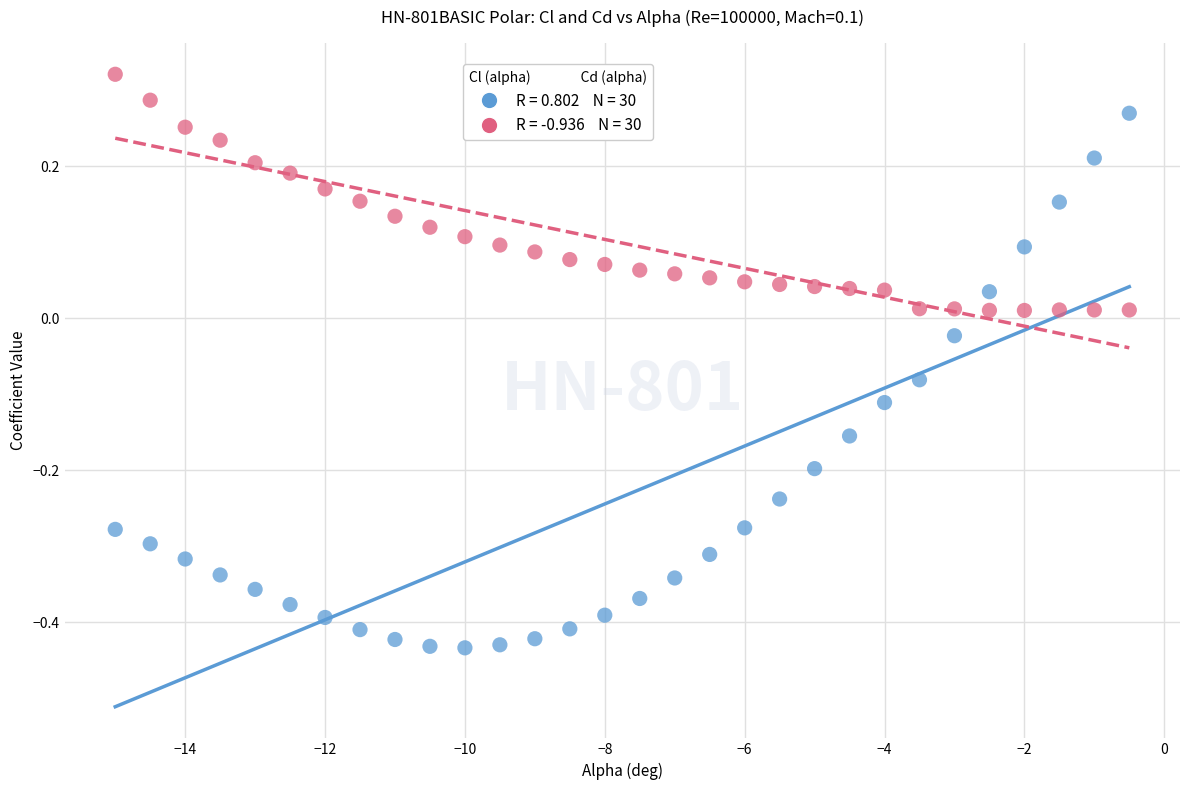

Across all data points, what is the range of Y values (max minus min)?

0.8